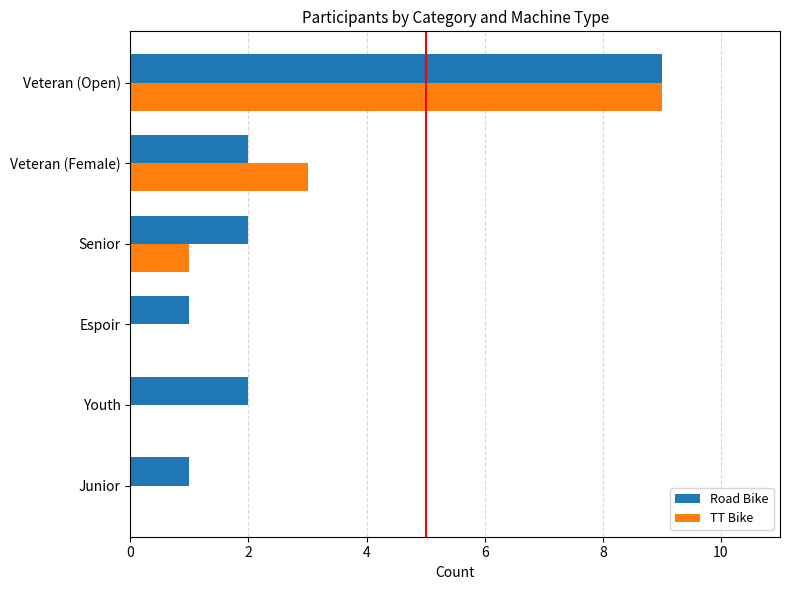

True or false: TT Bike has a value of 1 at Senior.

True